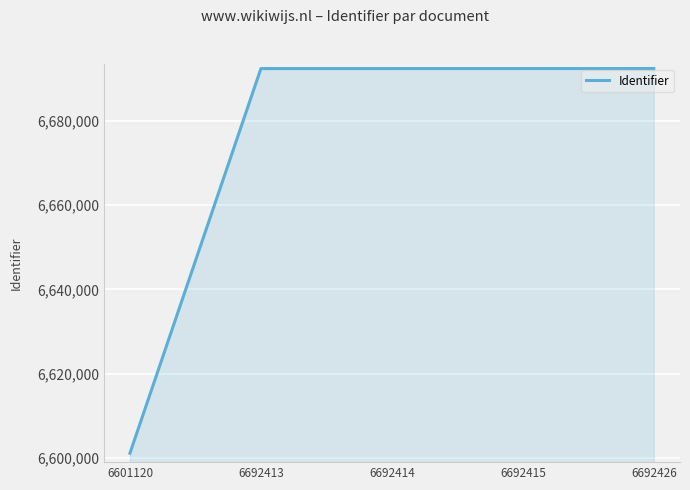

Which has a higher value, 6601120 or 6692413?

6692413